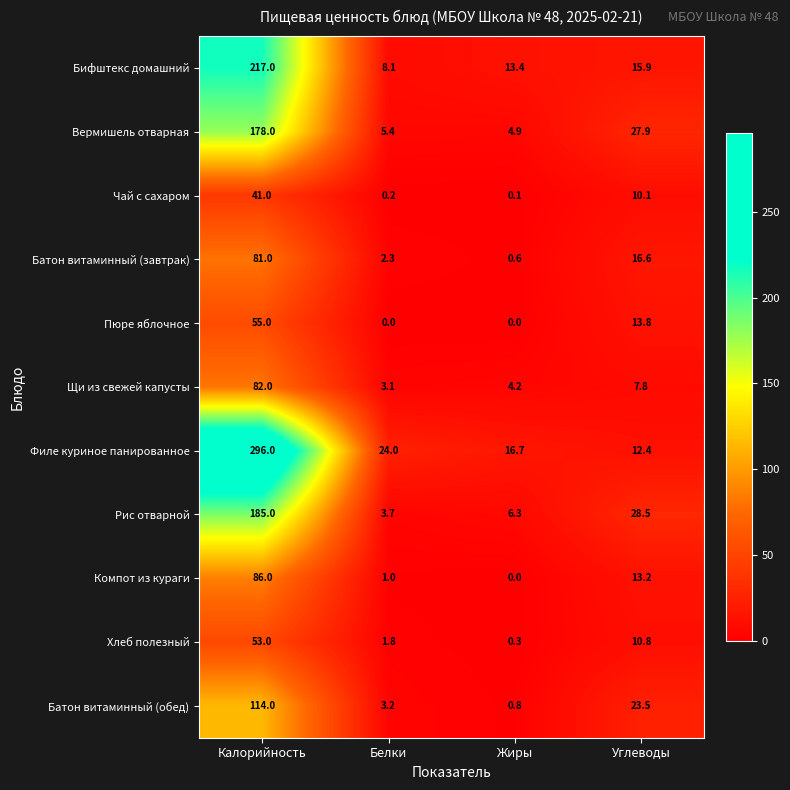

What is the total value across all series at Белки?

52.8